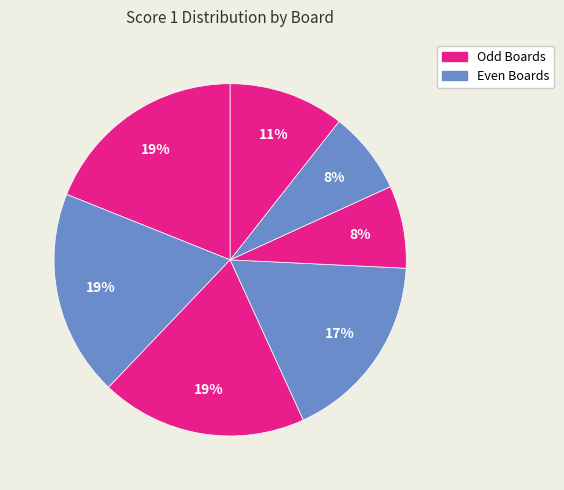

To the nearest percent, what is the average slice percentage?

14%